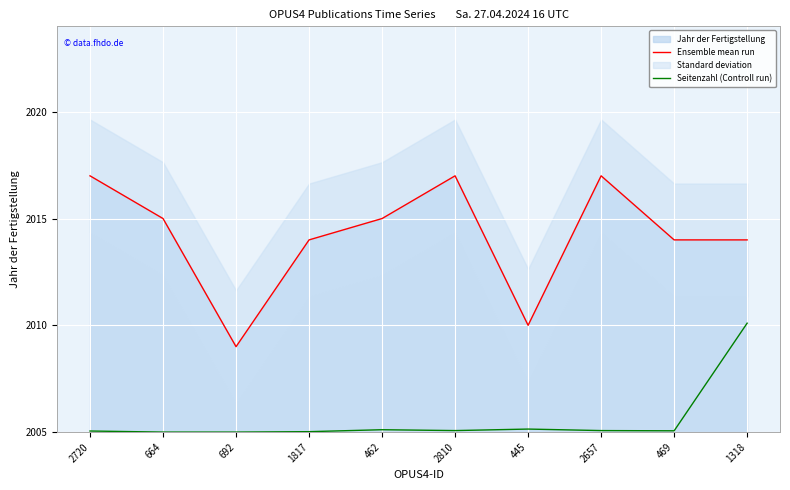

List the series in order of their overall mean, highest first.

Ensemble mean run, Seitenzahl (Controll run)